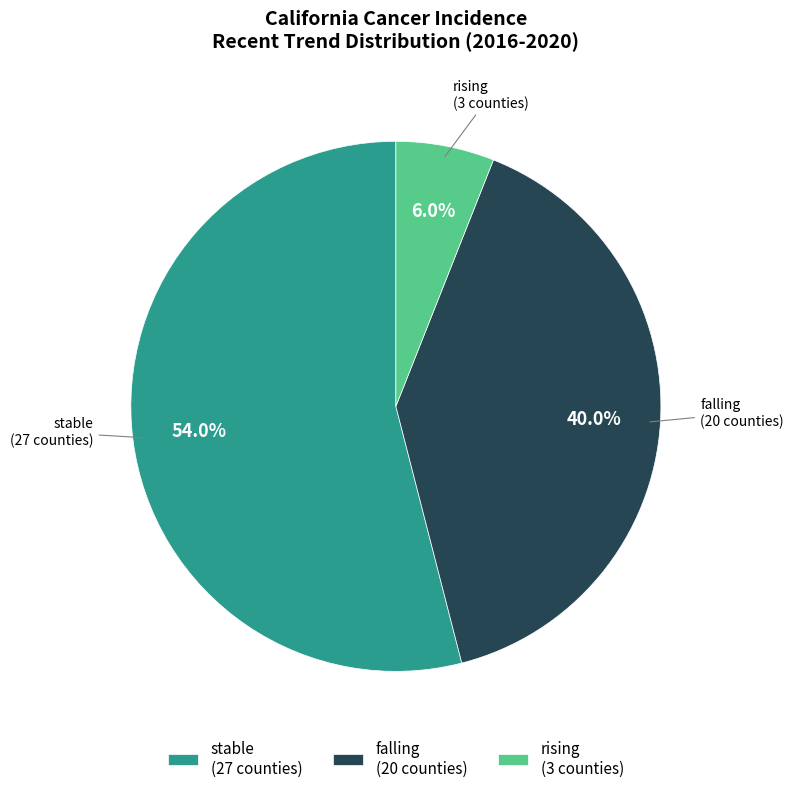

Which category has the biggest portion of the pie?

stable